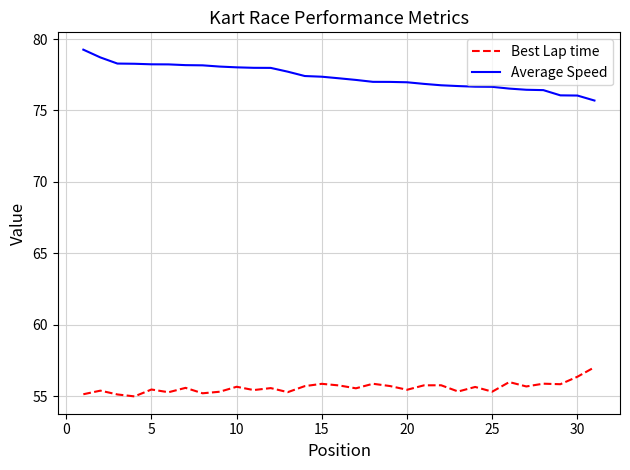

Which series has the largest total across all categories?

Average Speed